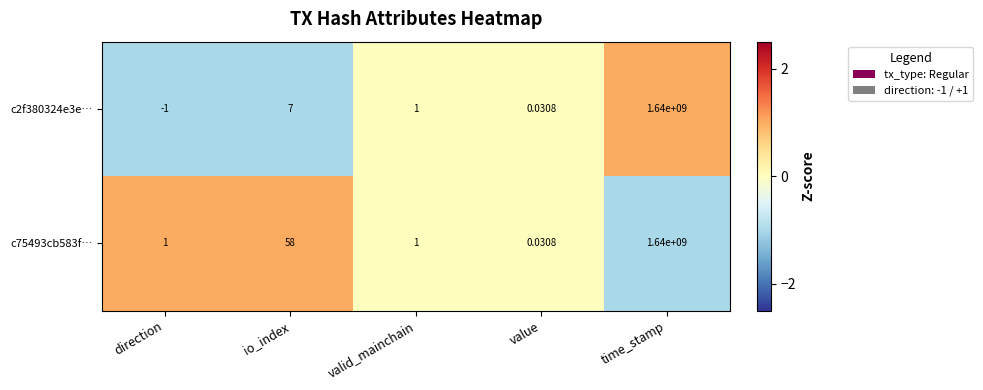

At which label is c2f380324e3e… closest to 819999999?

io_index